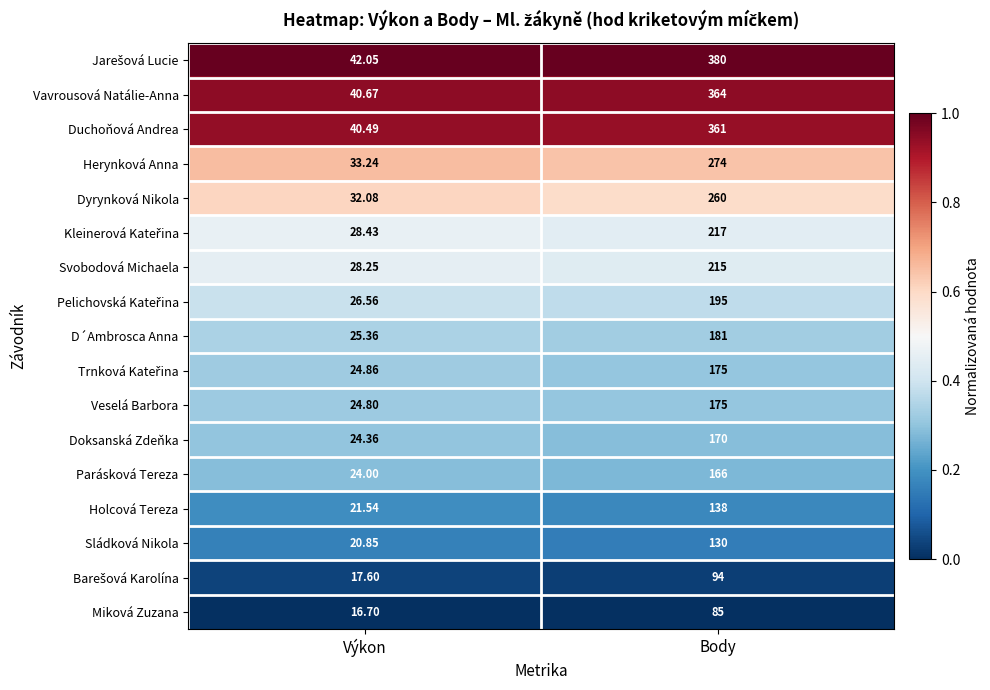

What is the total value across all series at Výkon?

471.8